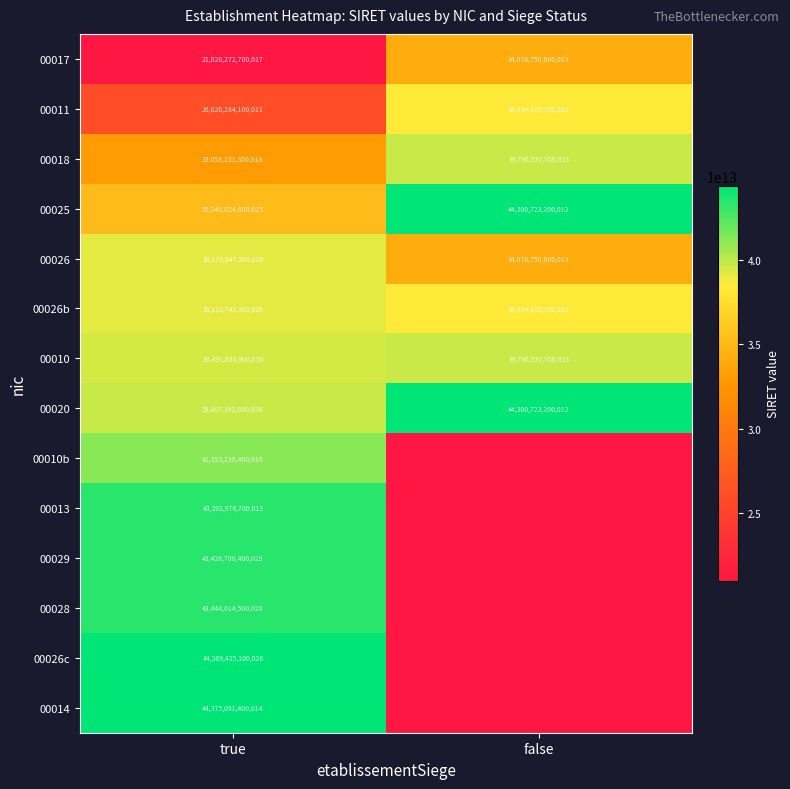

Is the value of 00011 at false greater than the value of 00028 at true?

No